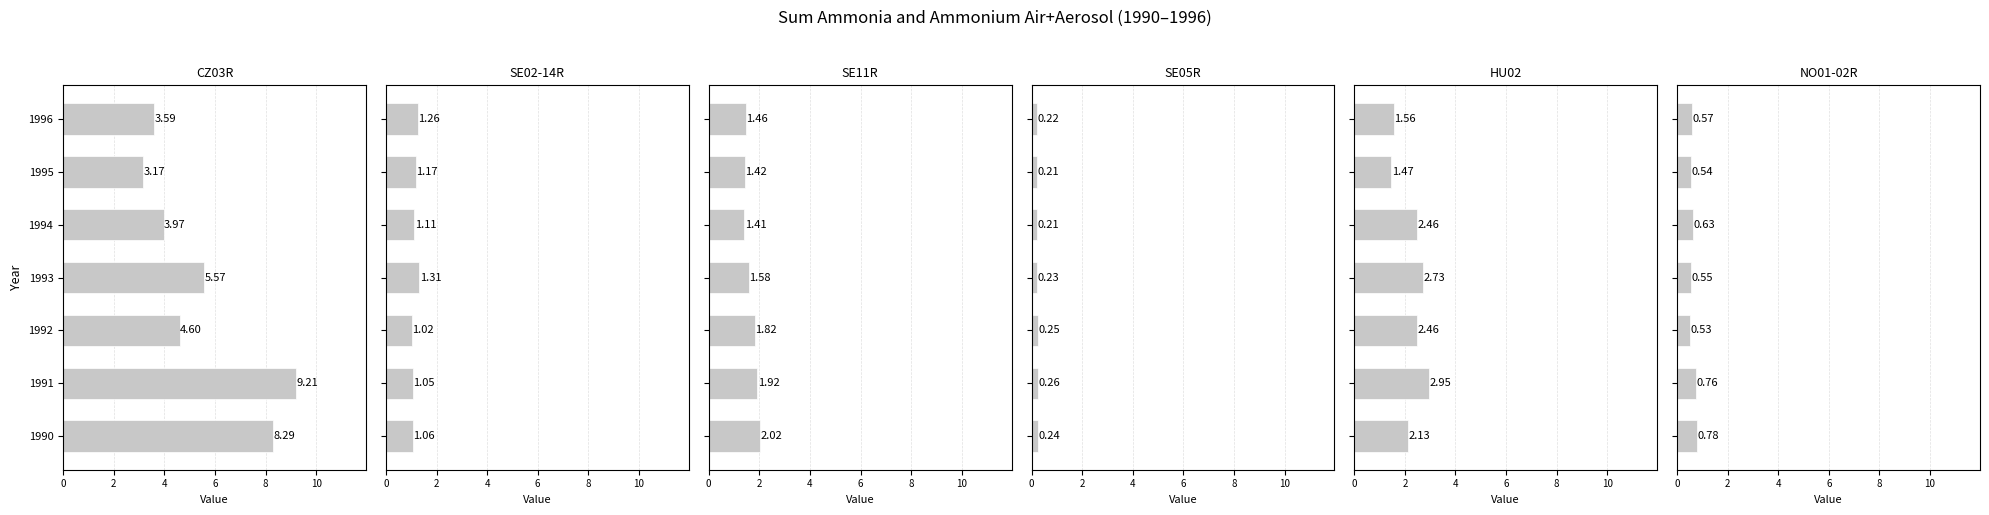

Rank the series by their maximum value, from highest to lowest.

CZ03R, HU02, SE11R, SE02-14R, NO01-02R, SE05R